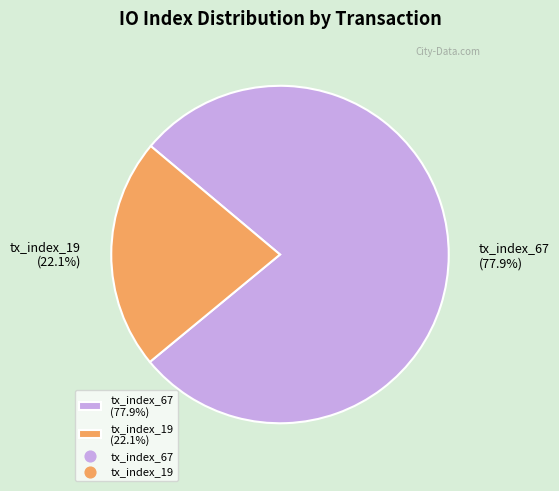

Is it true that tx_index_67 is 92% of the pie?

False